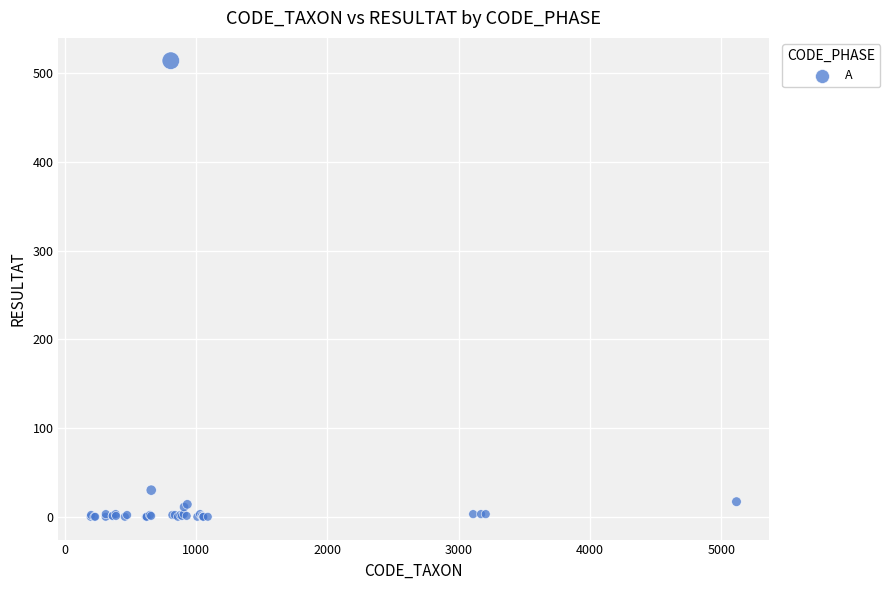

What Y value in the scatter plot is closest to 257?

30